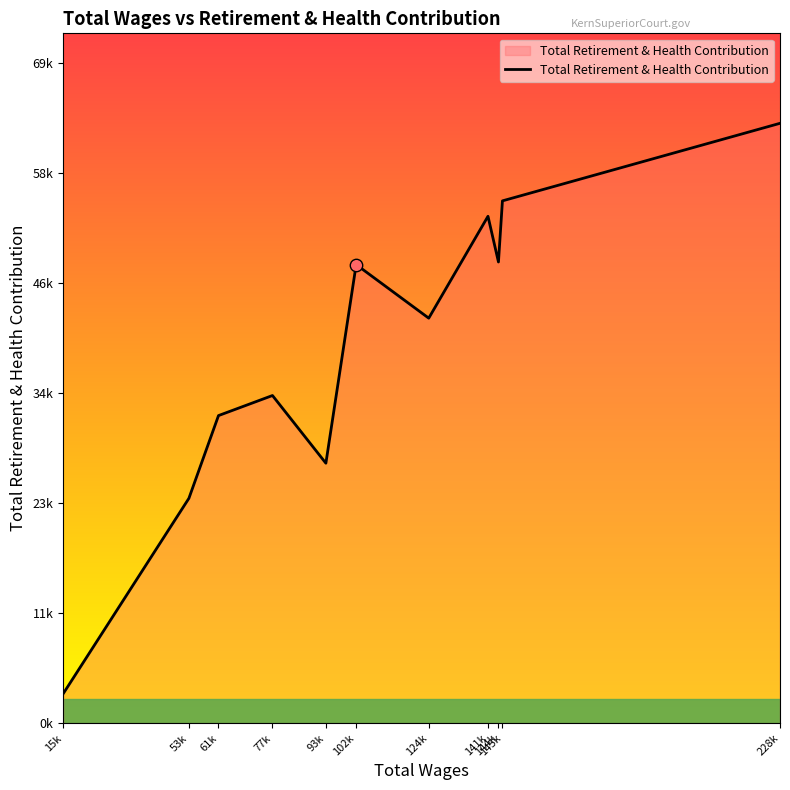

What is the ratio of the value at 15k to the value at 144k?

0.1